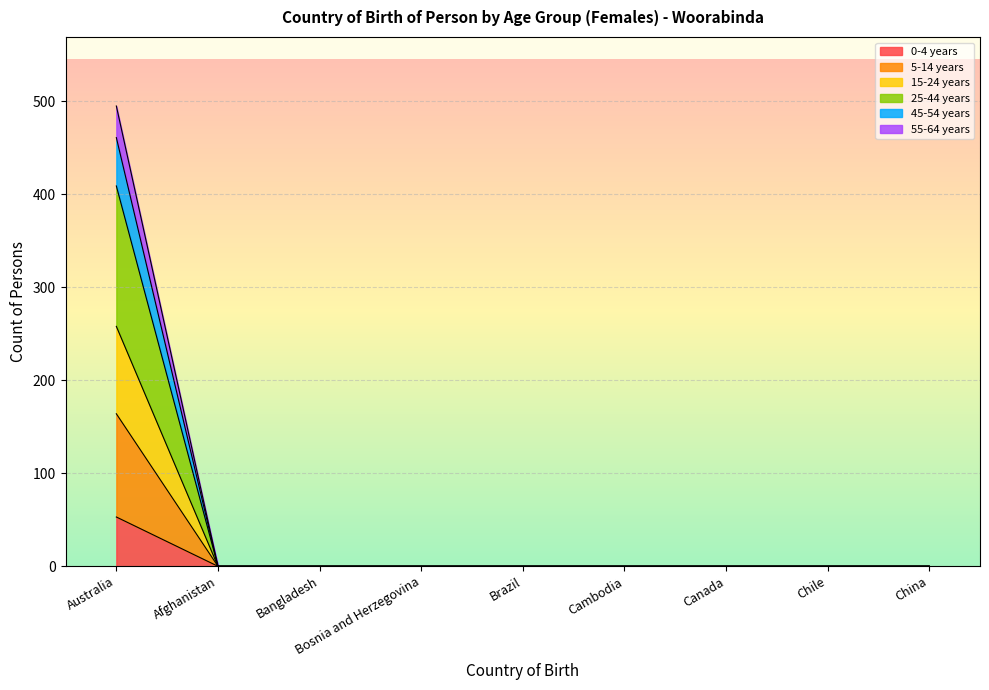

True or false: 55-64 years and 45-54 years intersect in this chart.

False